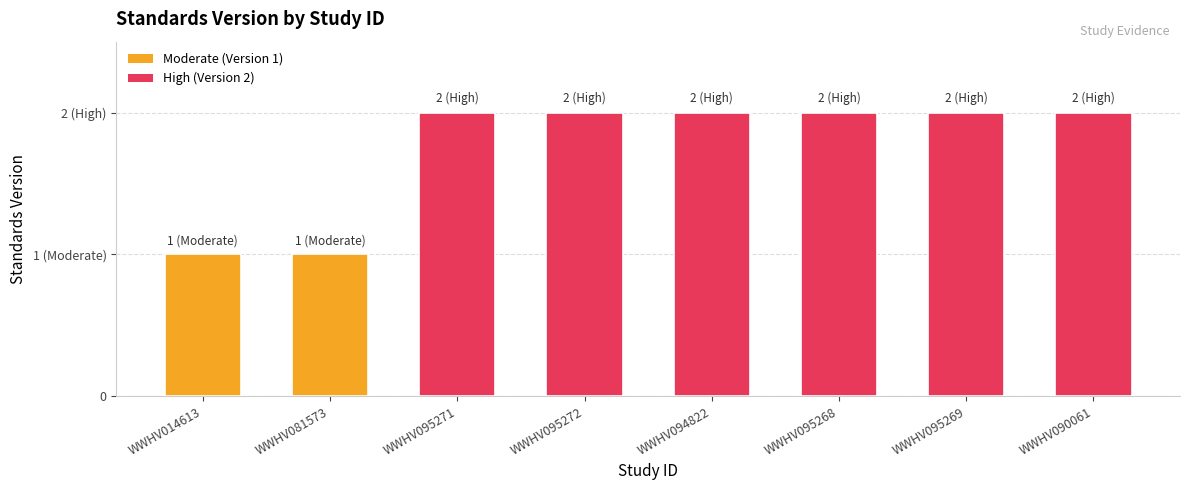

The chart shows a value of 0 at WWHV081573. True or false?

False